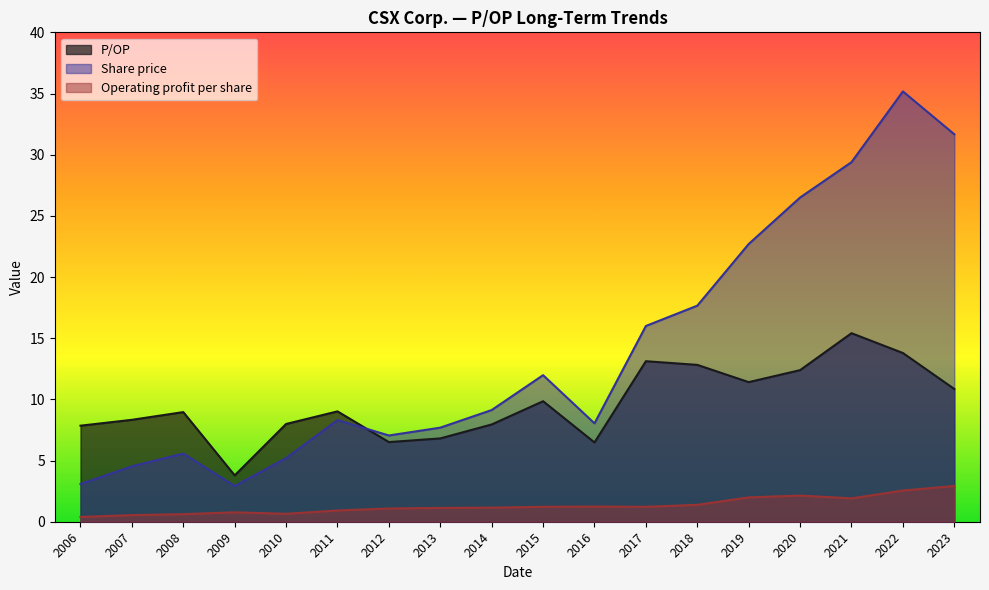

How many values in the Share price series are below 9?

9